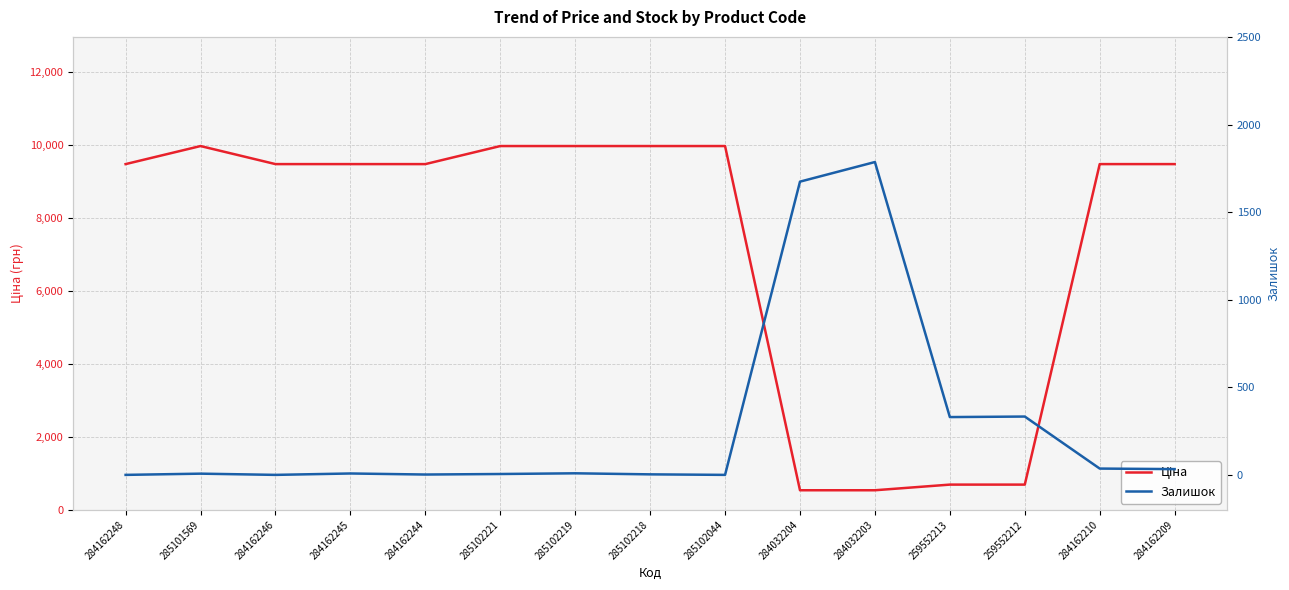

What is the label of the 6th point from the right?

284032204